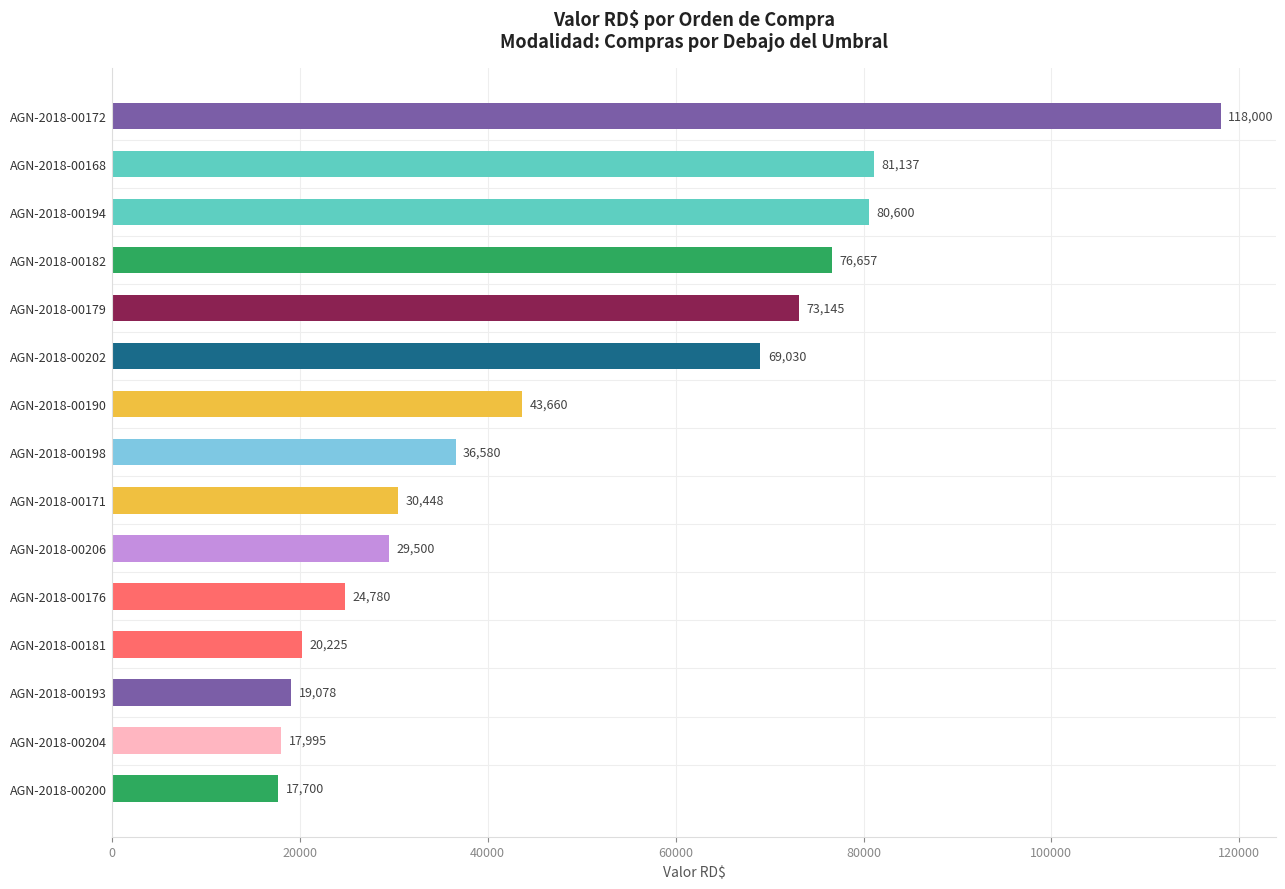

How many categories are shown in the chart?

15